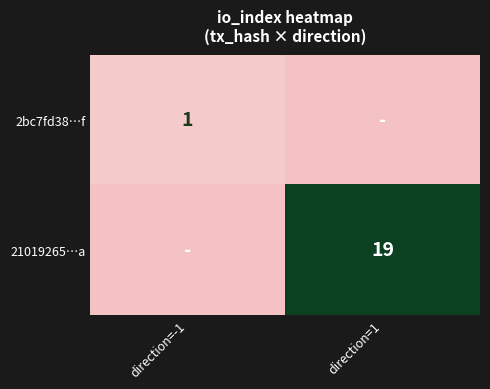

True or false: 21019265…a has a value of 19 at direction=1.

True